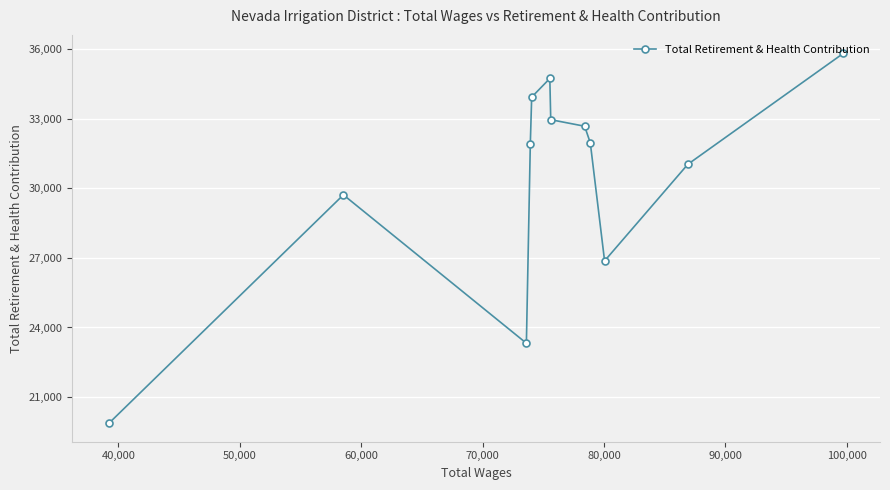

What is the smallest value displayed?

19874